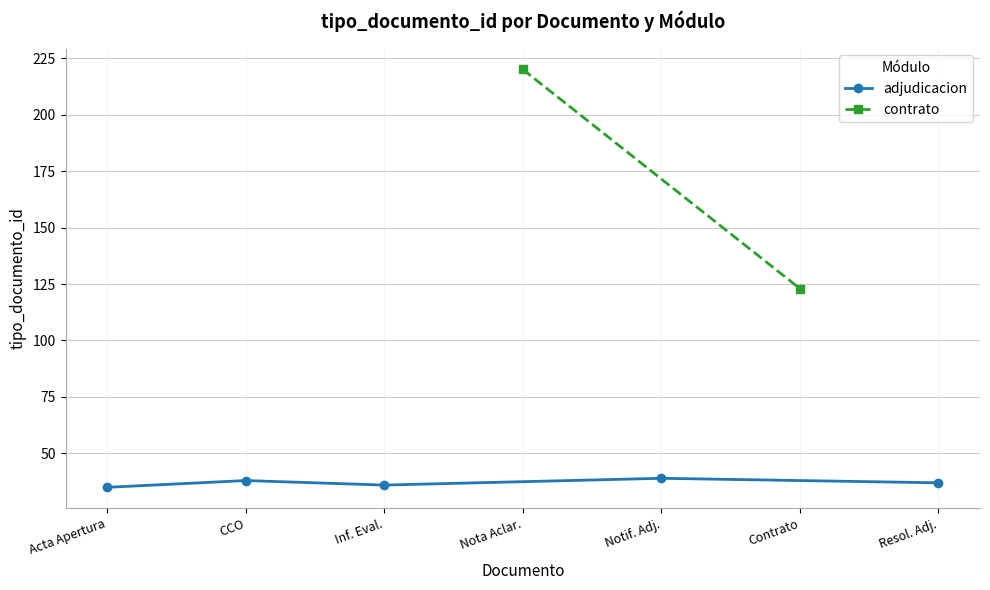

The adjudicacion series shows 59 at Notif. Adj.. True or false?

False